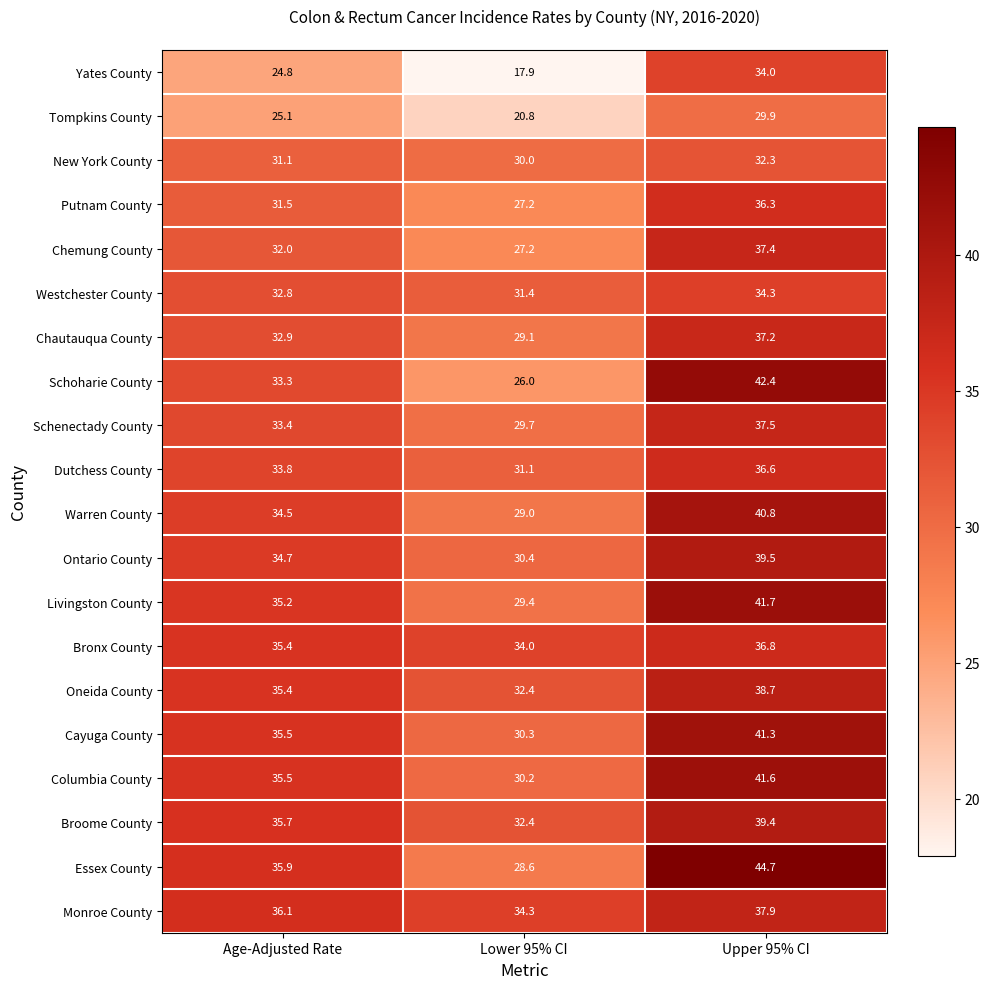

What is the greatest value displayed?

44.7